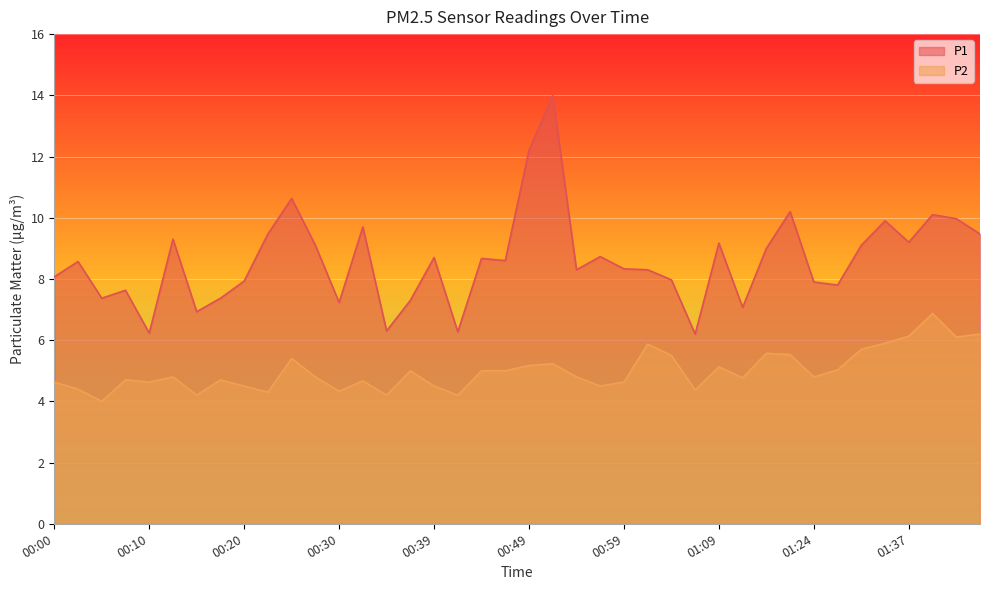

What is the value of the P2 point at the 22nd from the left?

5.2